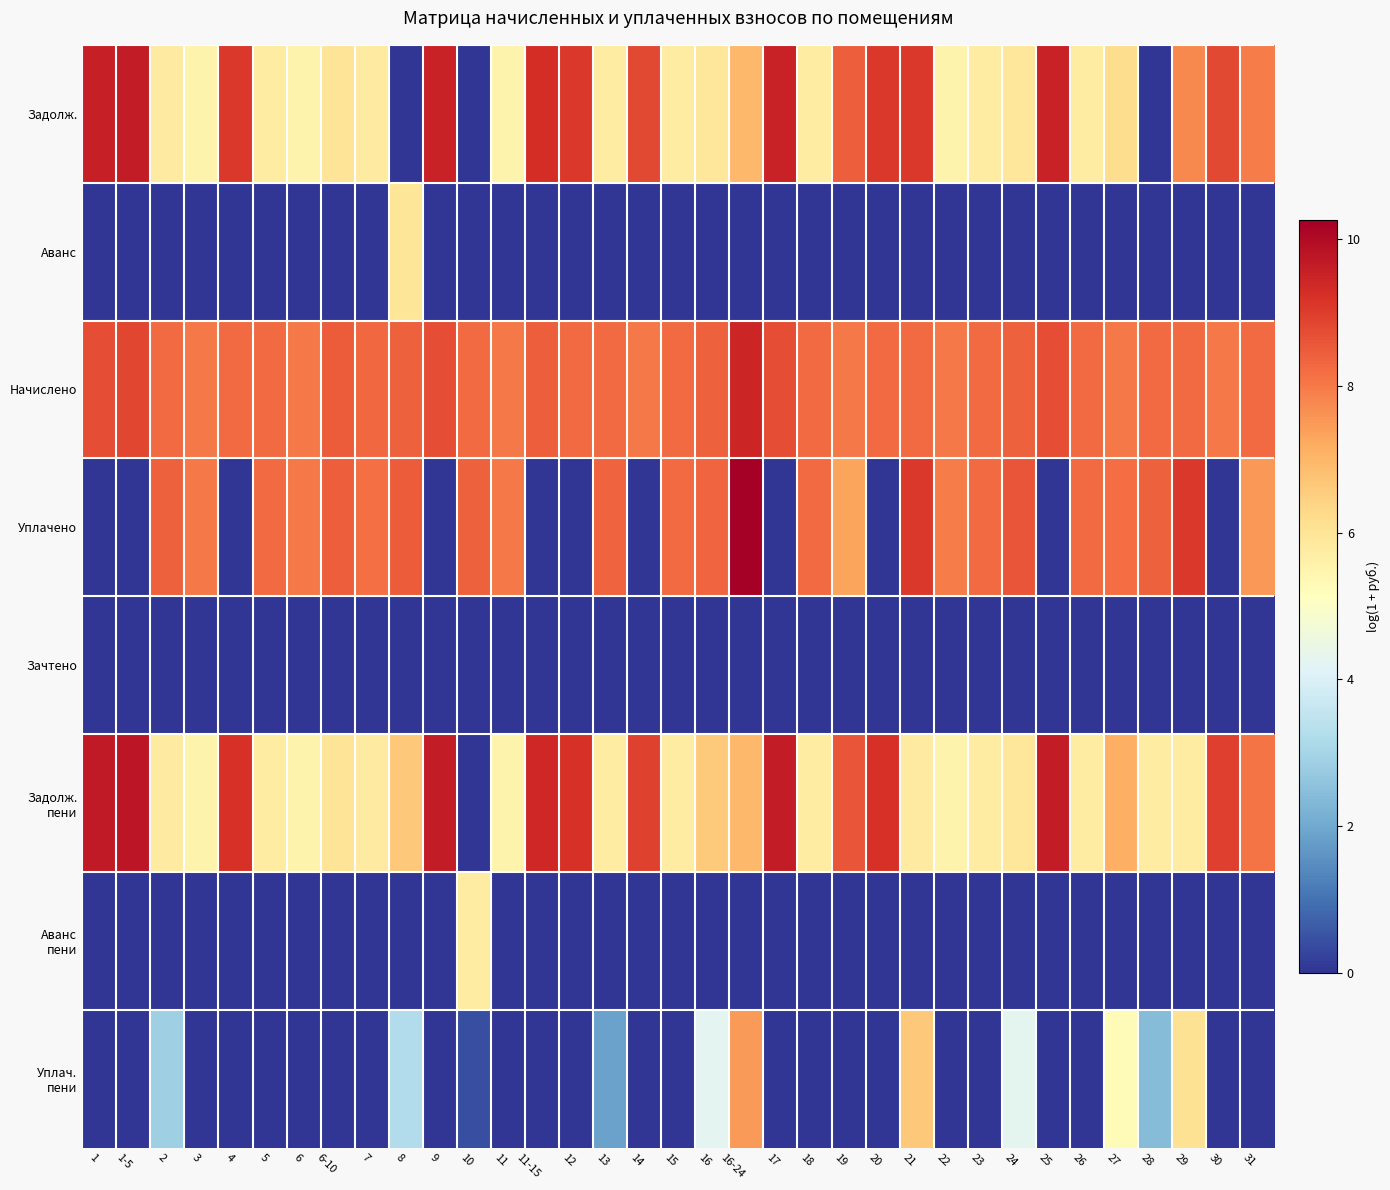

At which category does the chart reach its peak across all series?

16-24